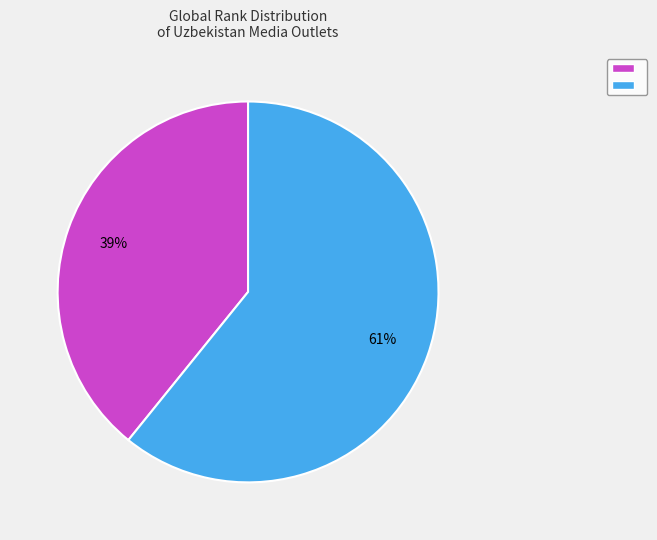

Does any single category account for the majority?

Yes